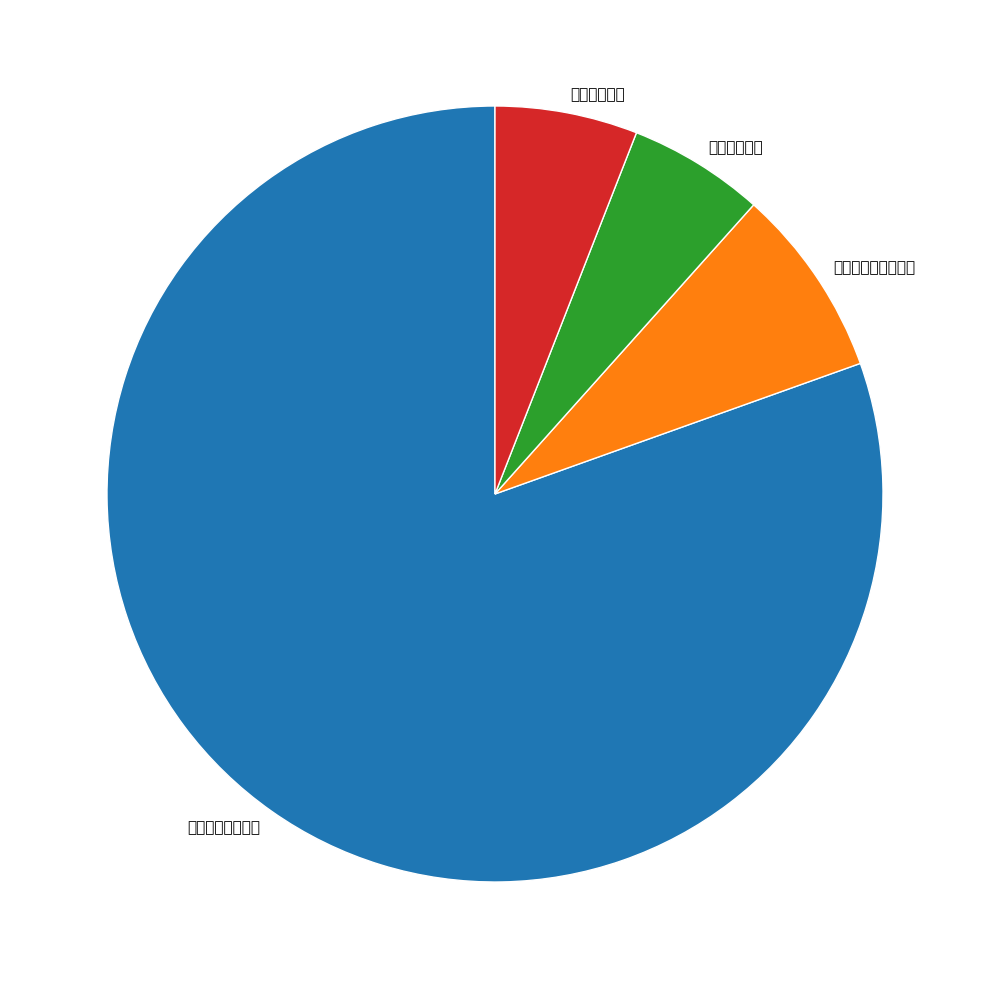

Which slice is the largest?

一般公共服务支出